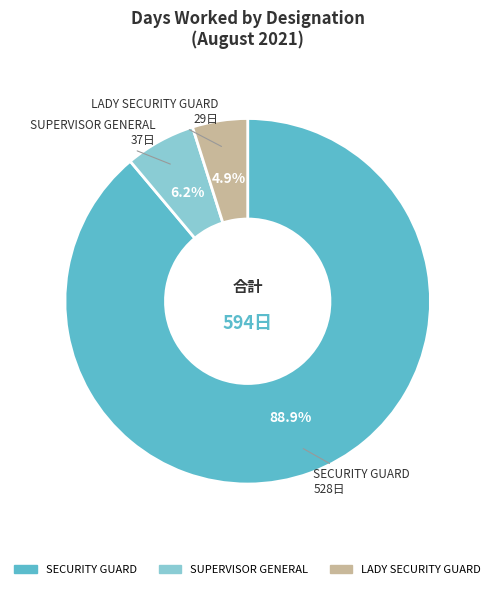

Which category has the biggest portion of the pie?

SECURITY GUARD